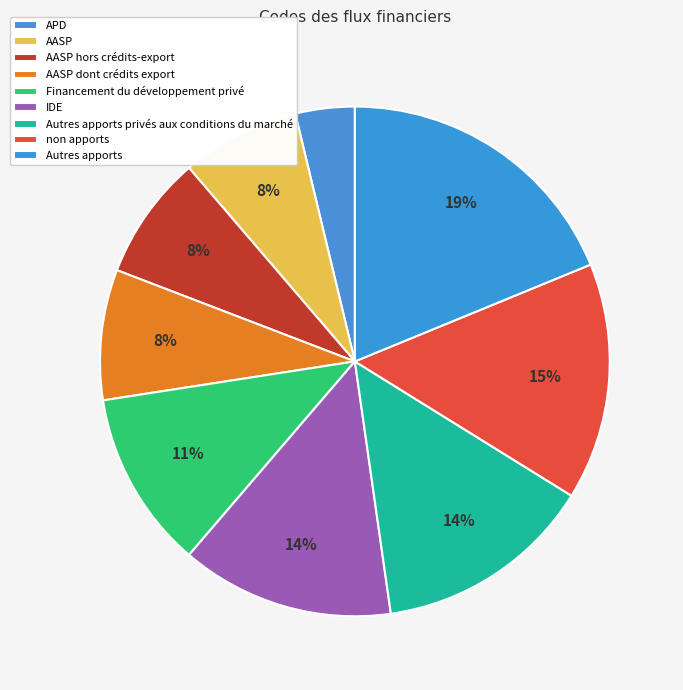

What portion of the pie excludes Autres apports?

81.2%